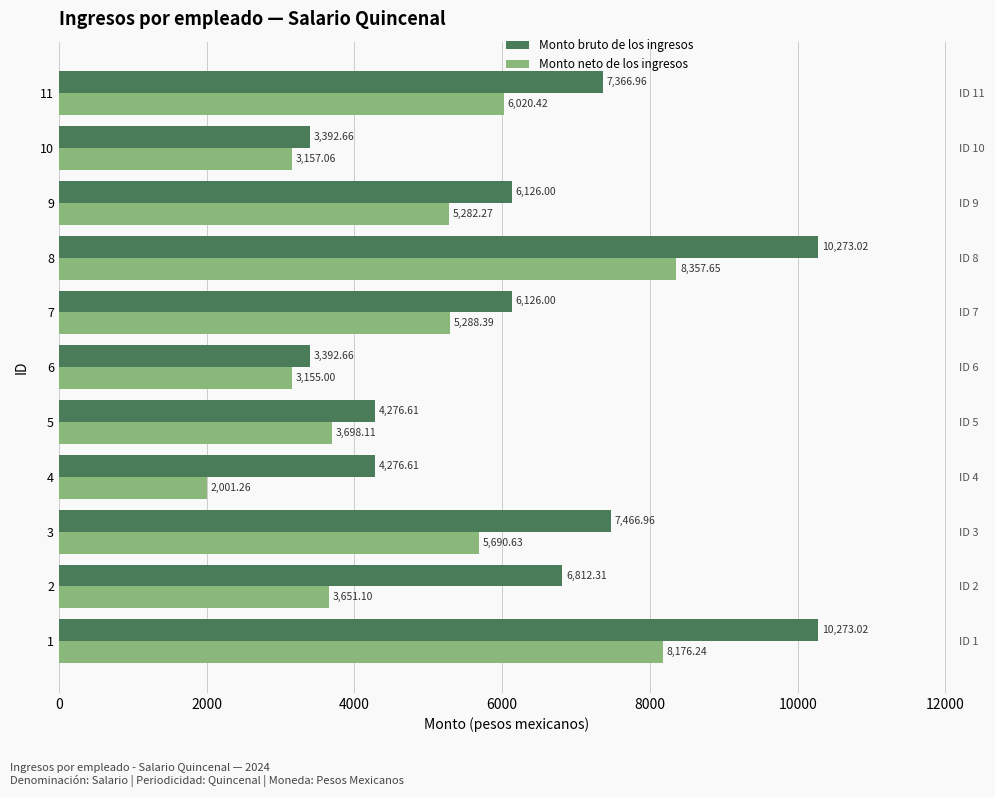

What are all the series names shown in the legend?

Monto bruto de los ingresos, Monto neto de los ingresos